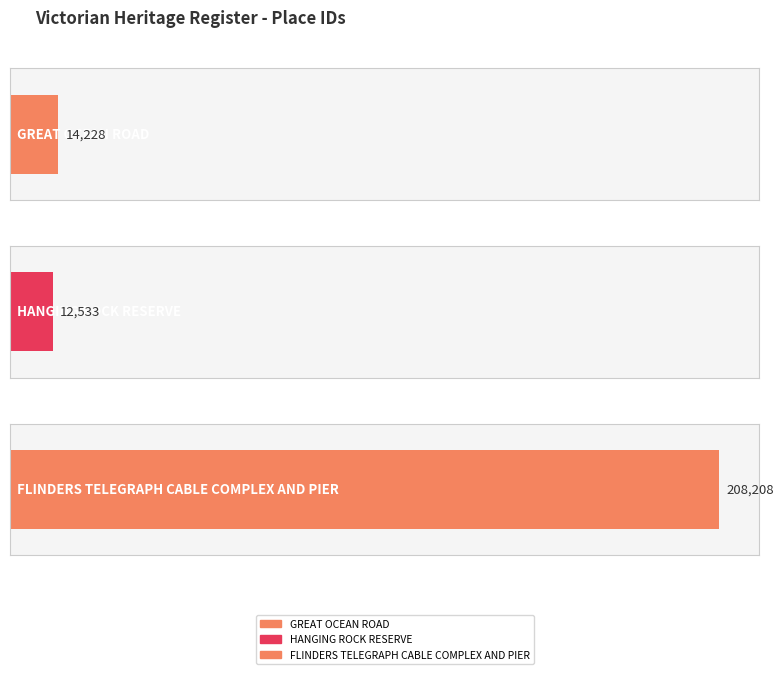

What is the change in value from GREAT OCEAN ROAD to HANGING ROCK RESERVE?

-1695